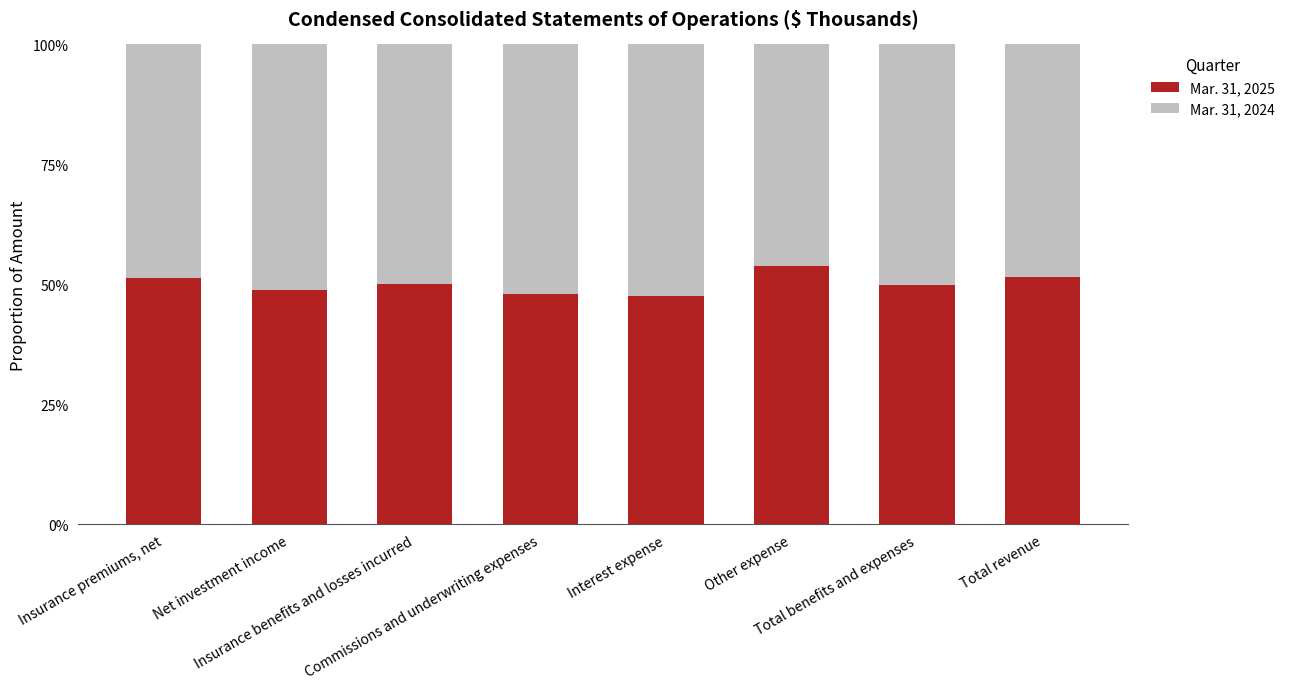

Are the bars grouped side by side (vs. stacked)?

No